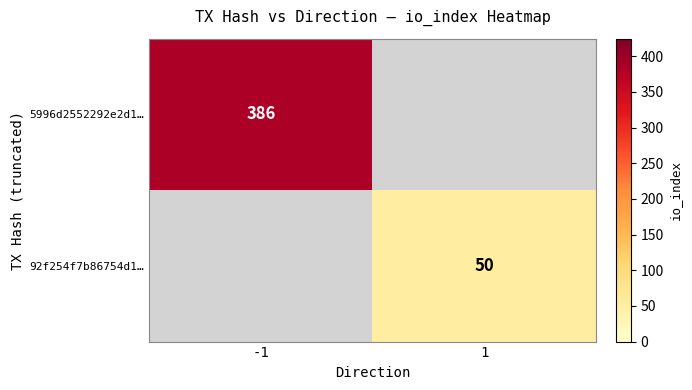

Is the value of 5996d2552292e2d1… at -1 greater than the value of 92f254f7b86754d1… at 1?

Yes